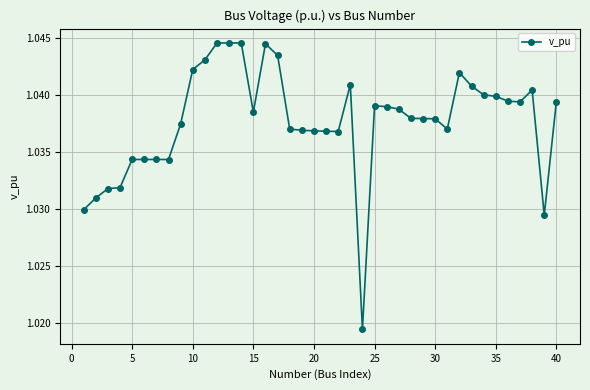

How many lines are shown in the chart?

1